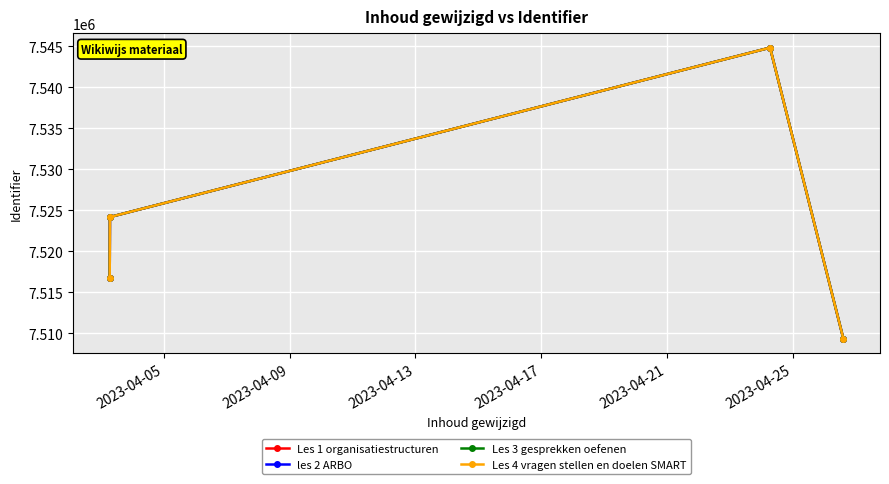

Is this an area chart (filled region under the line)?

No